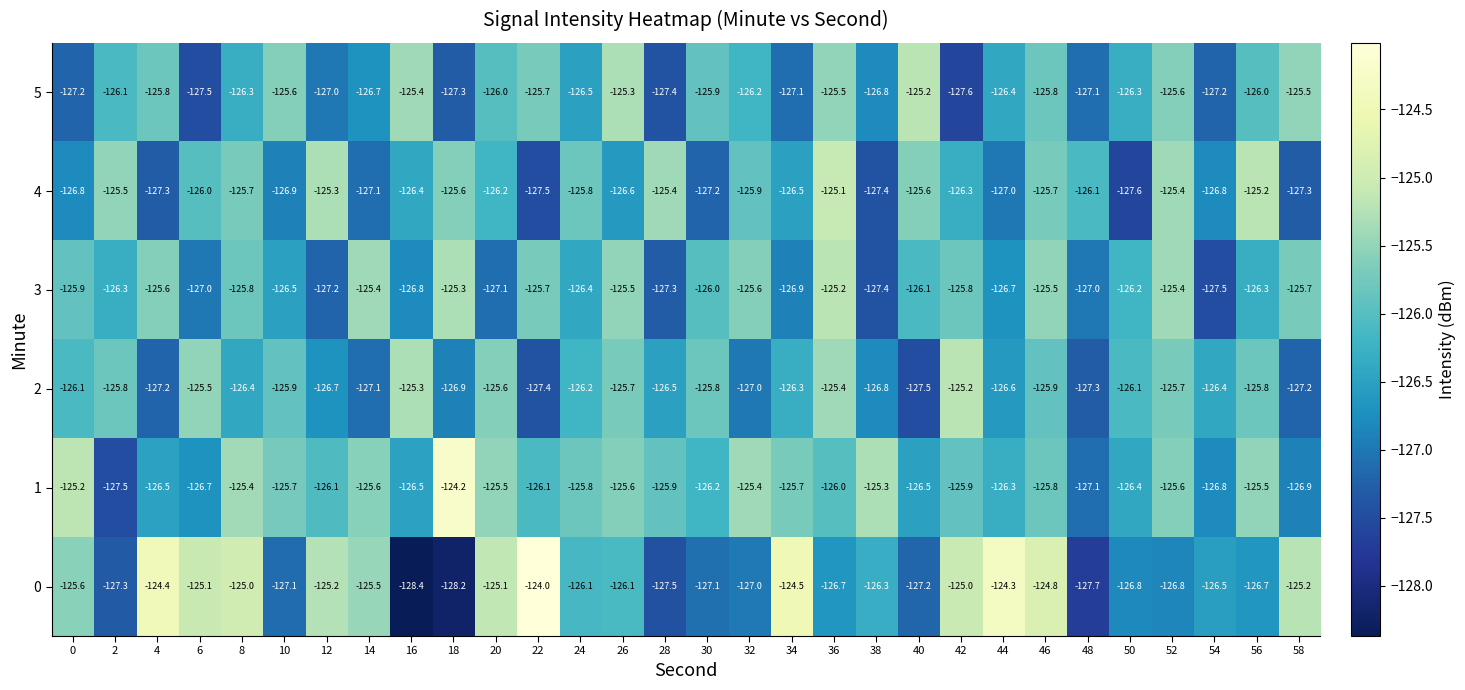

What is the total value across all series at 2?

-758.5